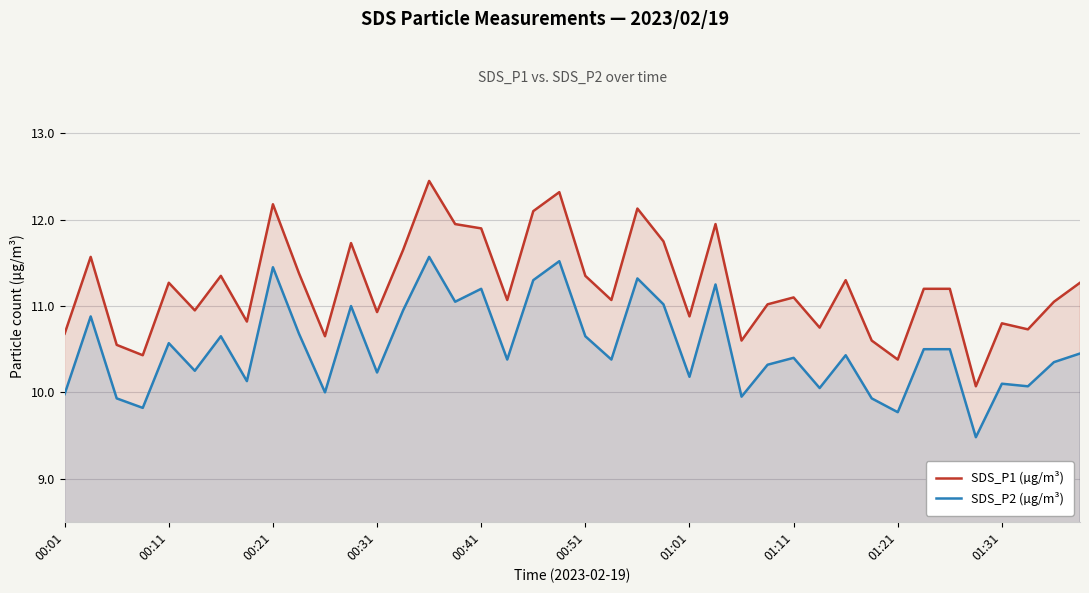

What is the lowest value of the SDS_P2 (µg/m³) series?

9.5